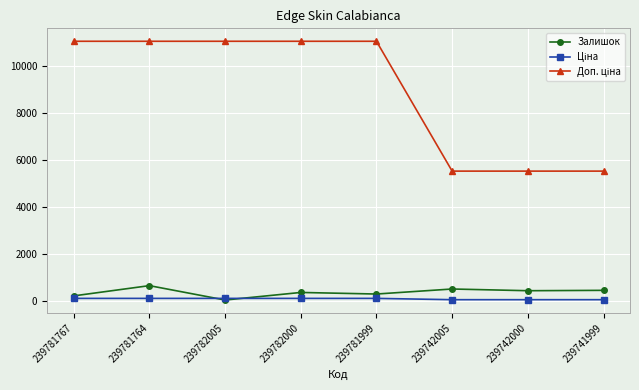

The Залишок series shows 653.0 at 239781764. True or false?

True